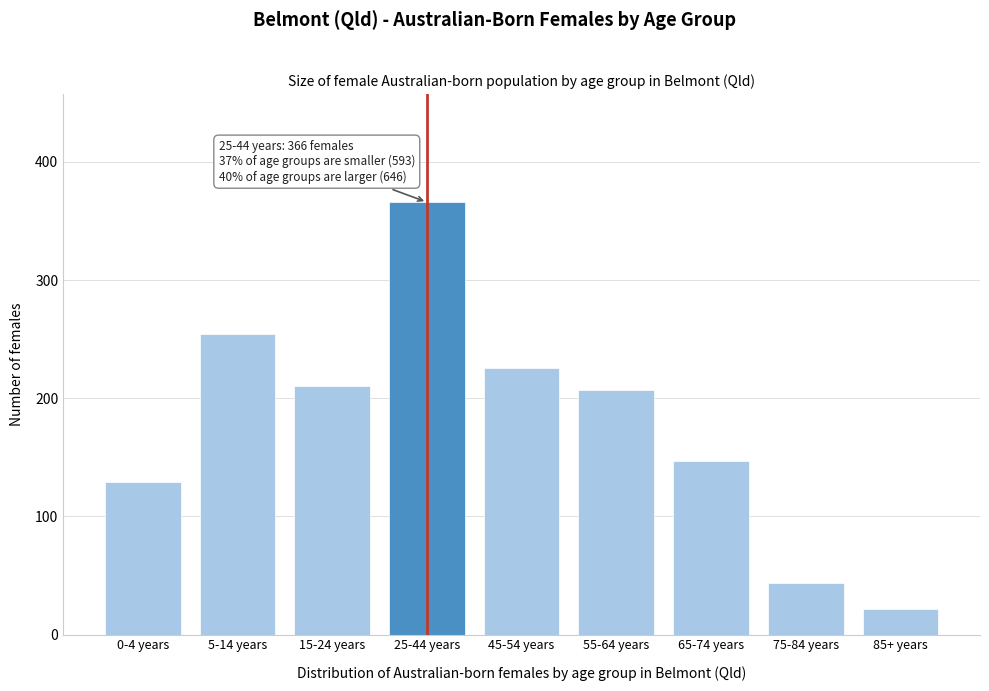

Reading left to right, what are all the values shown in this chart?

0-4 years=129	5-14 years=254	15-24 years=210	25-44 years=366	45-54 years=226	55-64 years=207	65-74 years=147	75-84 years=44	85+ years=22